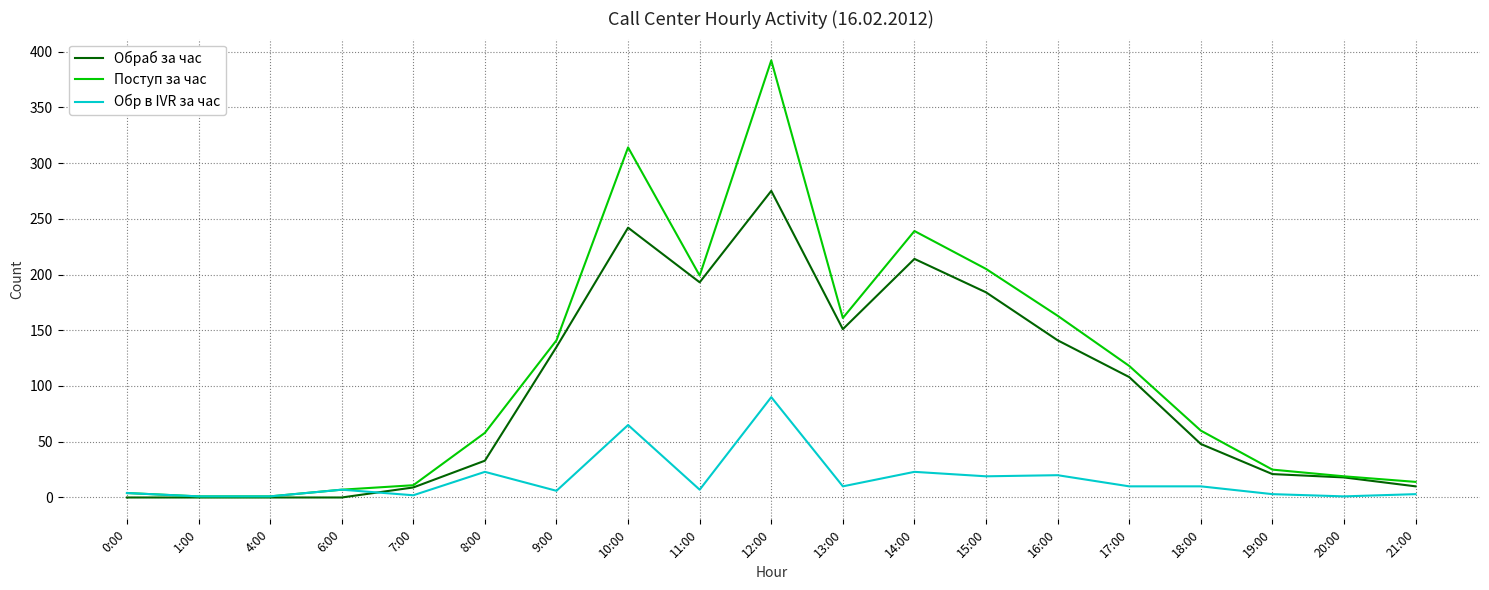

List the series in order of their overall mean, lowest first.

Обр в IVR за час, Обраб за час, Поступ за час